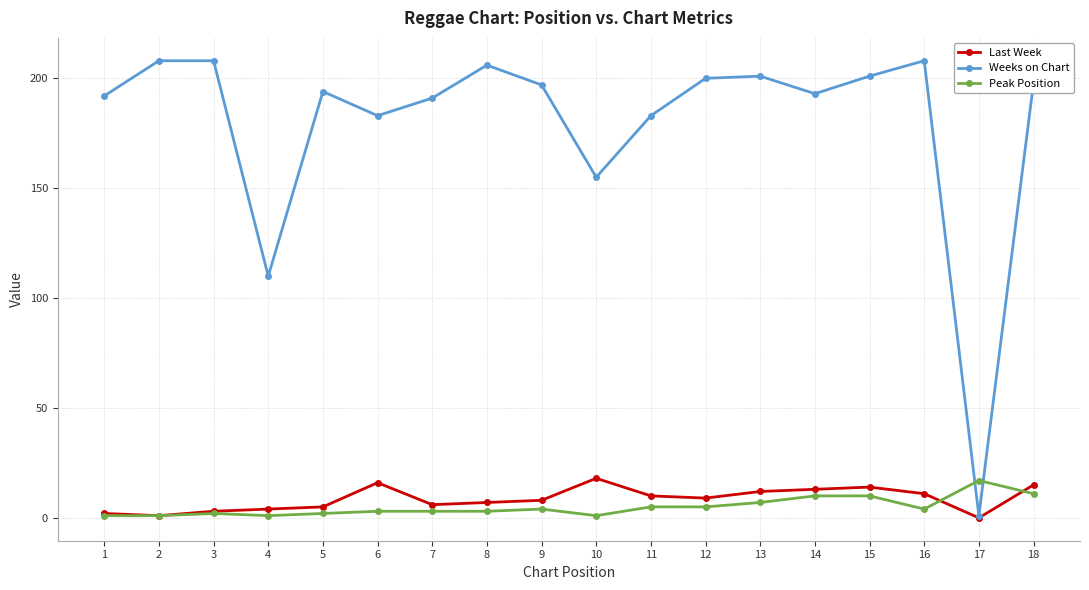

Between 15 and 17, which series saw the biggest shift?

Weeks on Chart